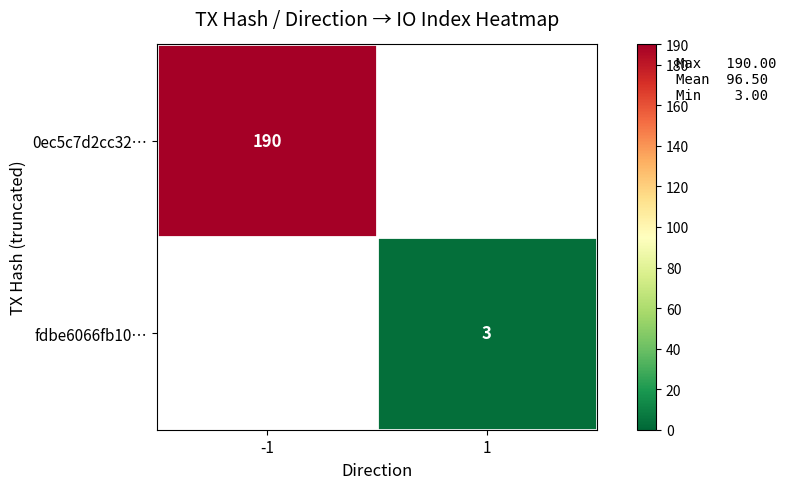

Is it true that fdbe6066fb10… equals 1 at 1?

False